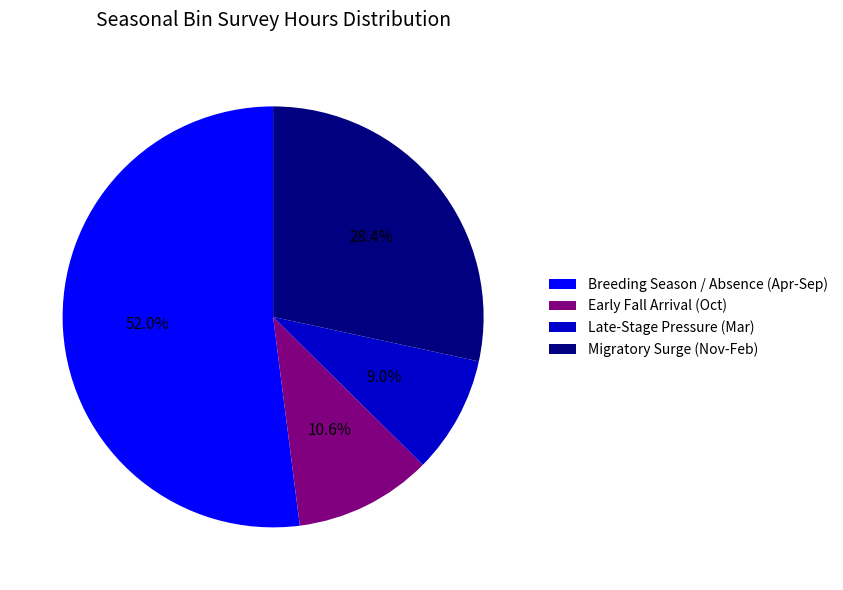

Which slice is the largest?

Breeding Season / Absence (Apr-Sep)